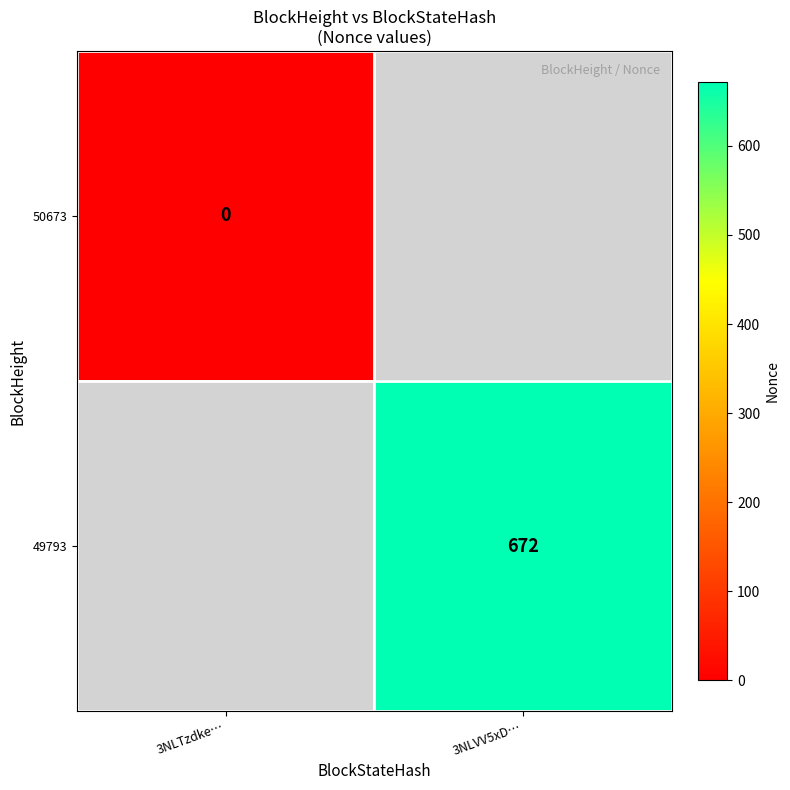

The 49793 series shows 969 at 3NLVV5xD…. True or false?

False